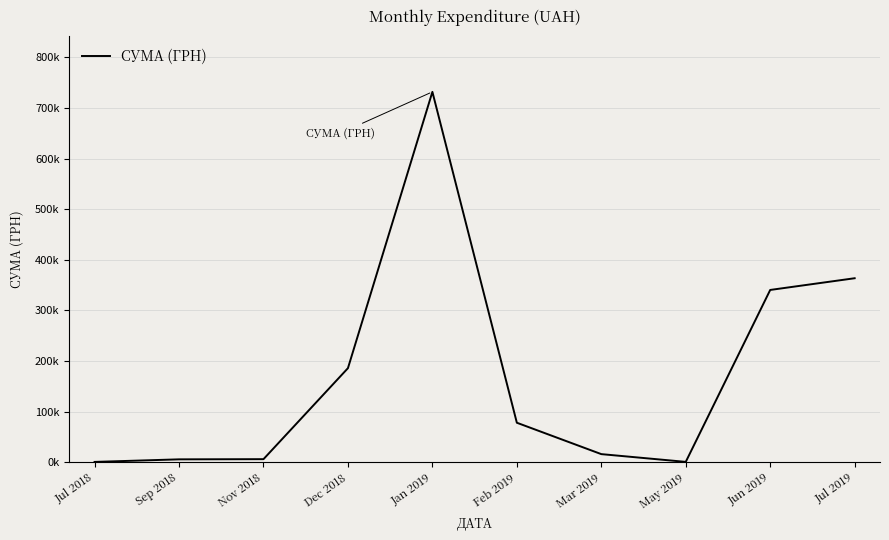

Which label corresponds to the largest value in the chart?

Jan 2019